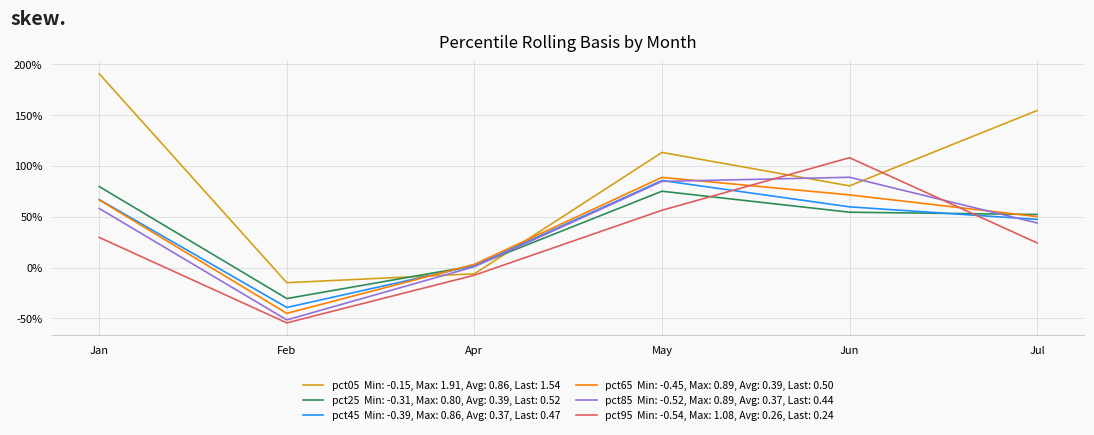

Does the chart display data point markers on the line(s)?

No